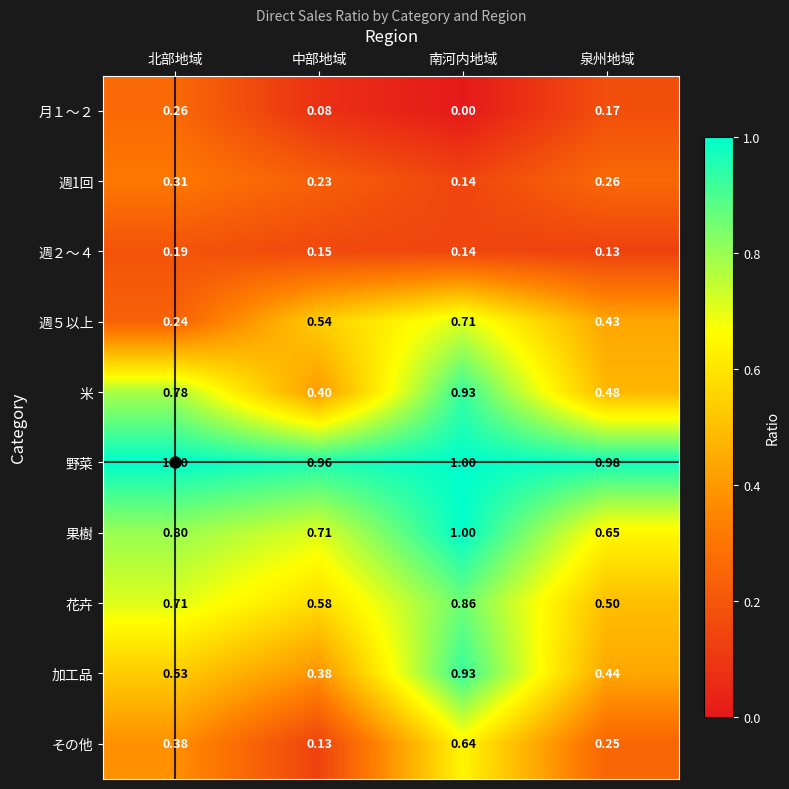

Which series has the largest total across all categories?

野菜